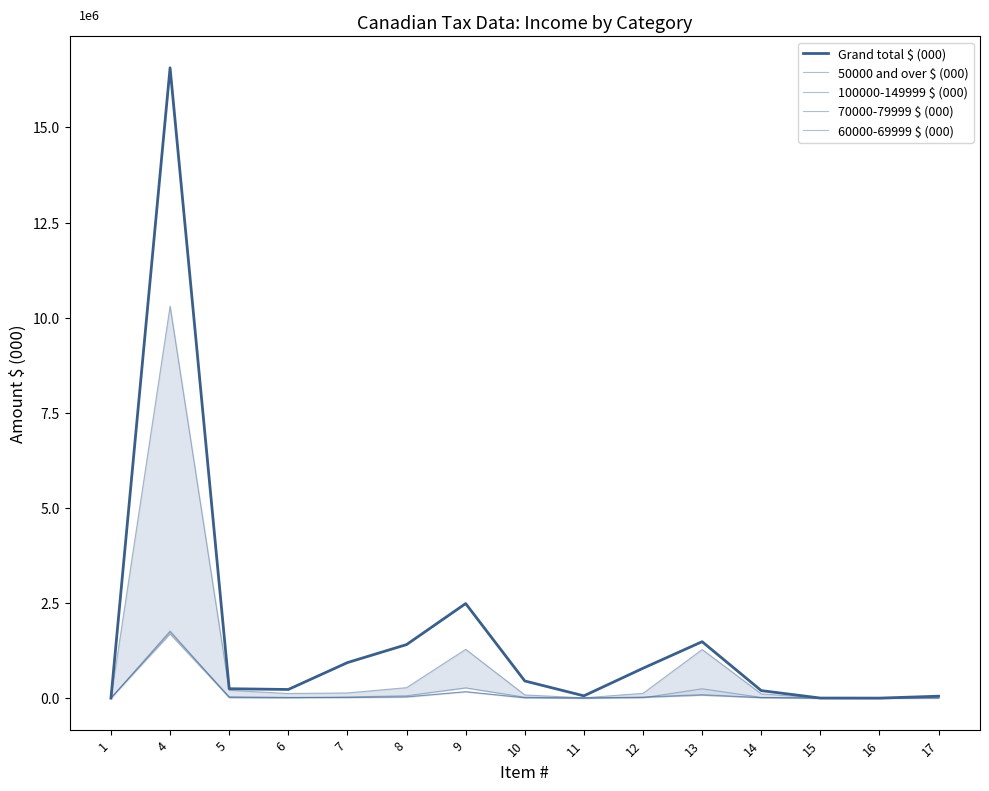

Rank the series at 1 from lowest to highest value.

Grand total $ (000), 50000 and over $ (000), 100000-149999 $ (000), 70000-79999 $ (000), 60000-69999 $ (000)